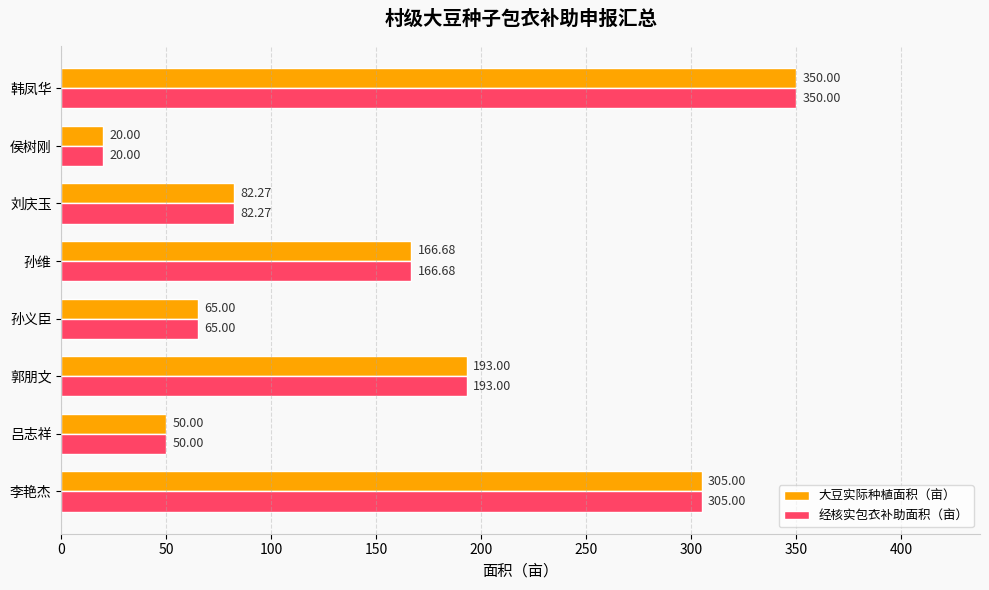

Rank the categories by 大豆实际种植面积（亩） value from lowest to highest.

侯树刚, 吕志祥, 孙义臣, 刘庆玉, 孙维, 郭朋文, 李艳杰, 韩凤华